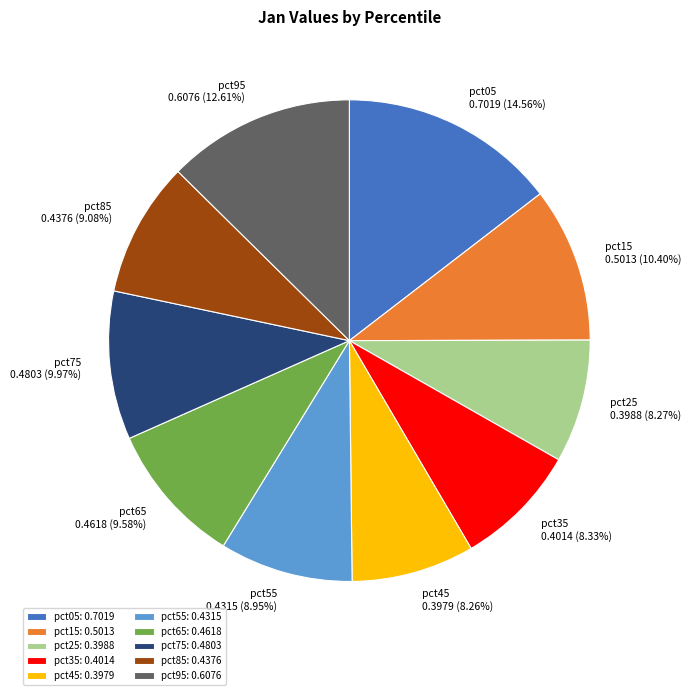

To the nearest percent, what portion does pct15 represent?

10%